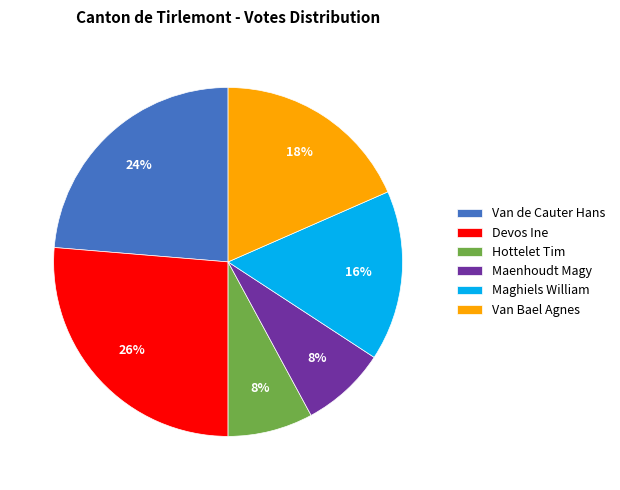

To the nearest percent, what portion does Van Bael Agnes represent?

18%